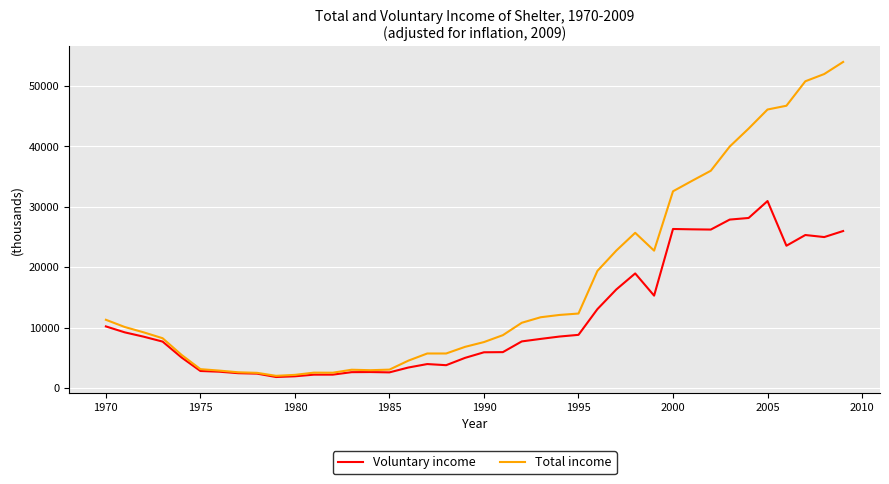

Rank the series by their average value, from highest to lowest.

Total income, Voluntary income